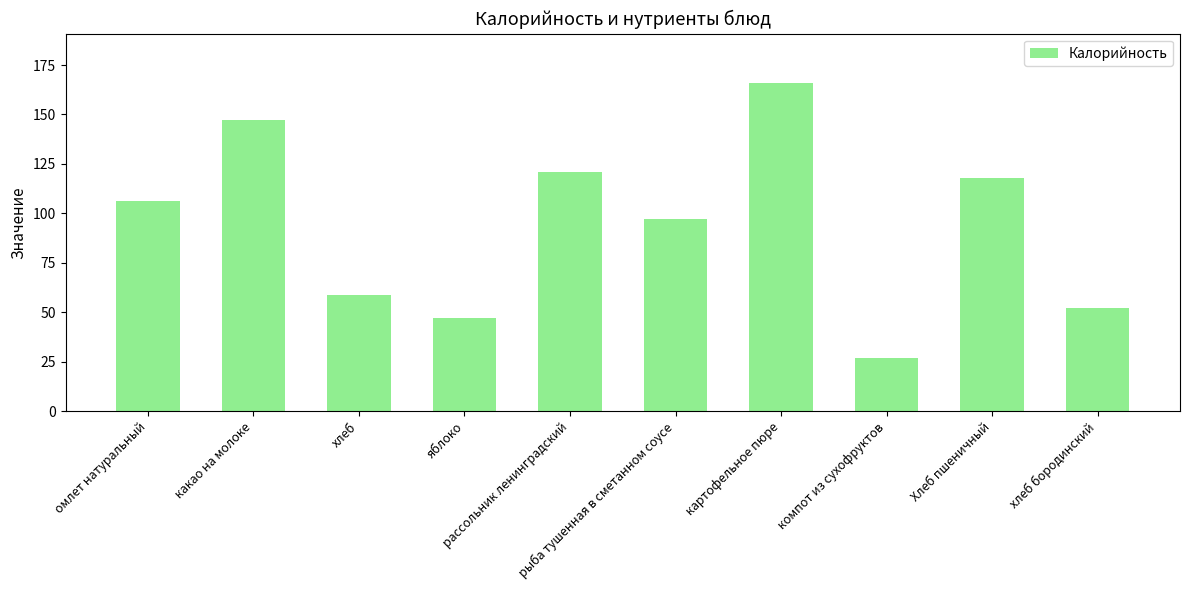

What is the difference between the maximum and minimum values?

139.0